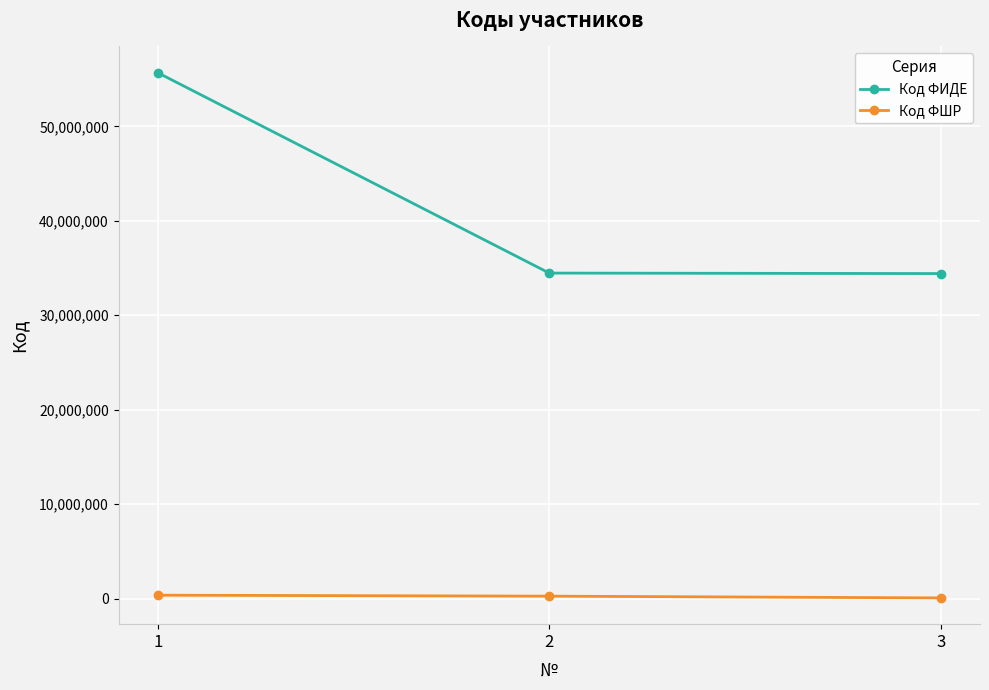

How many values in the Код ФШР series are below 268869?

1